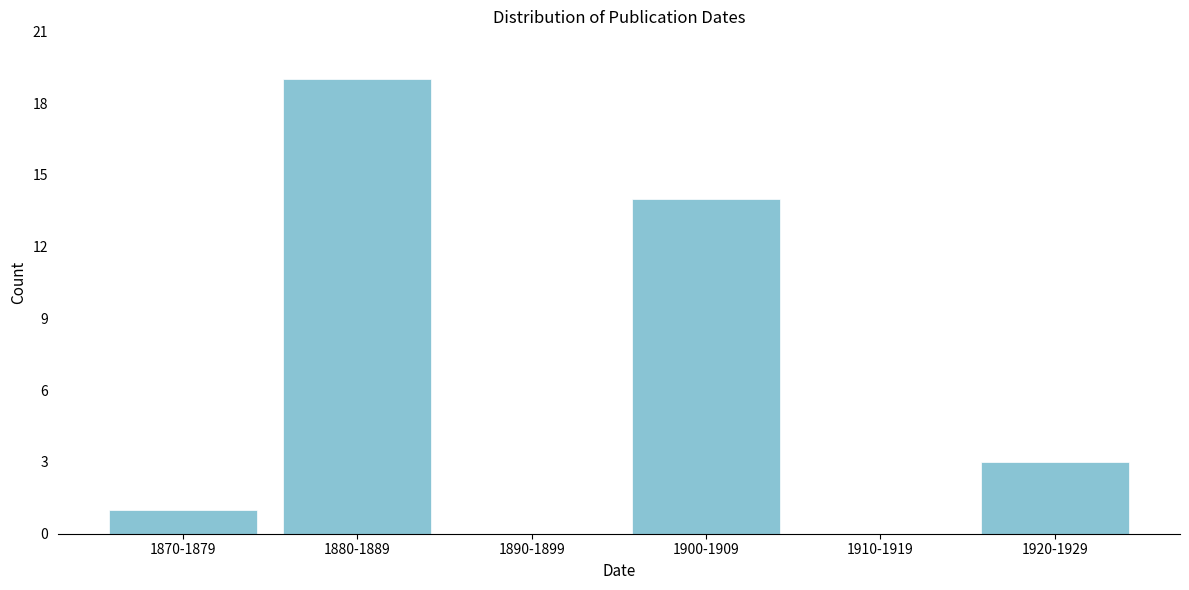

Reading left to right, transcribe all the data shown in this chart.

1870-1879=1	1880-1889=19	1890-1899=0	1900-1909=14	1910-1919=0	1920-1929=3